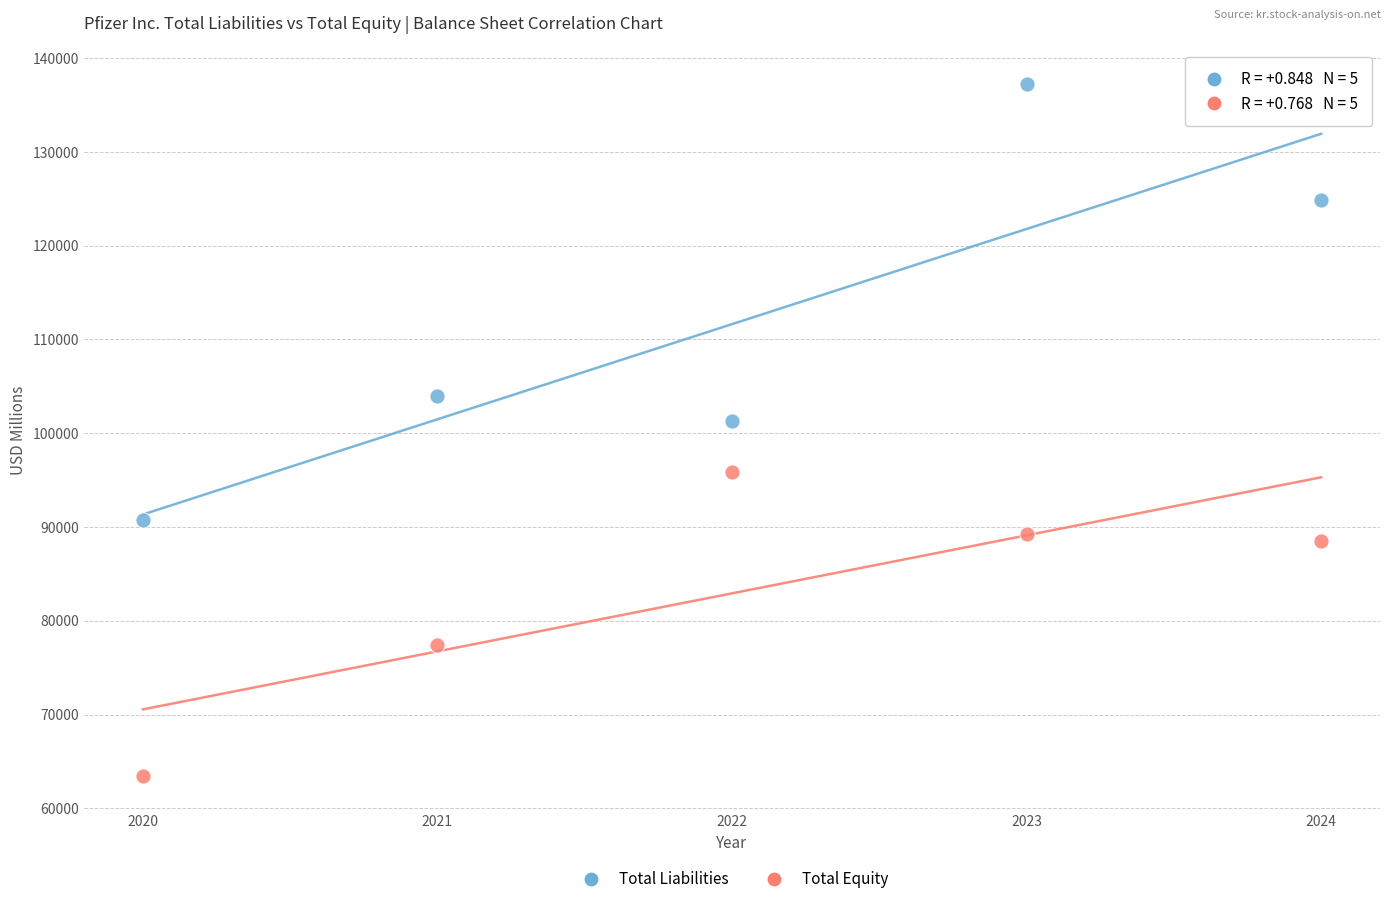

Which series contains the highest Y value?

Total Liabilities